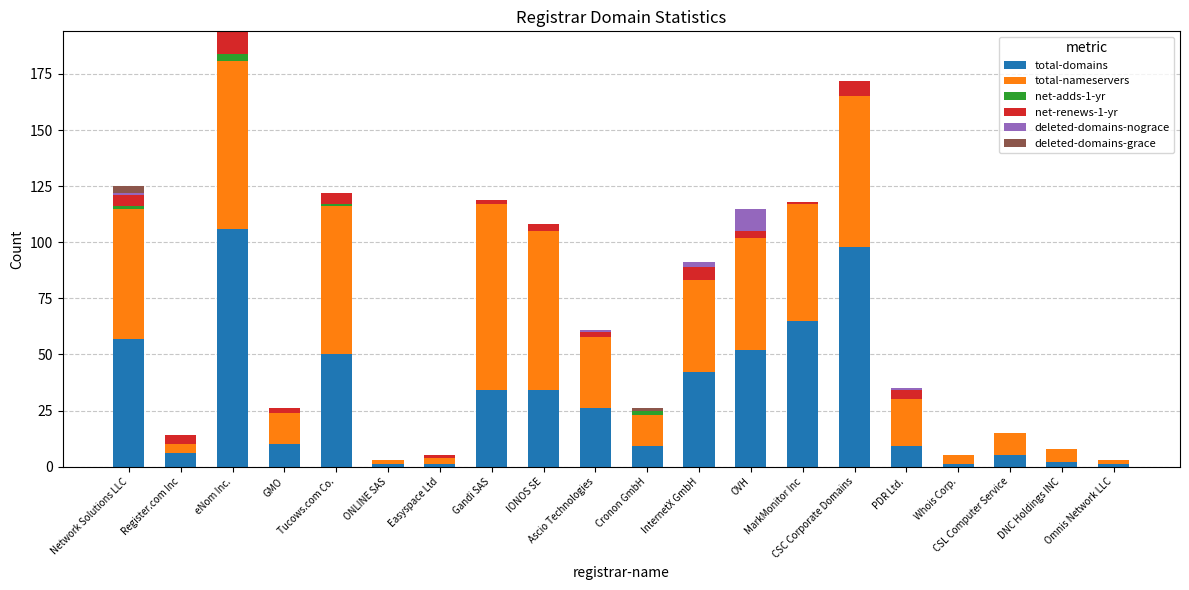

Count the number of categories in the chart.

20